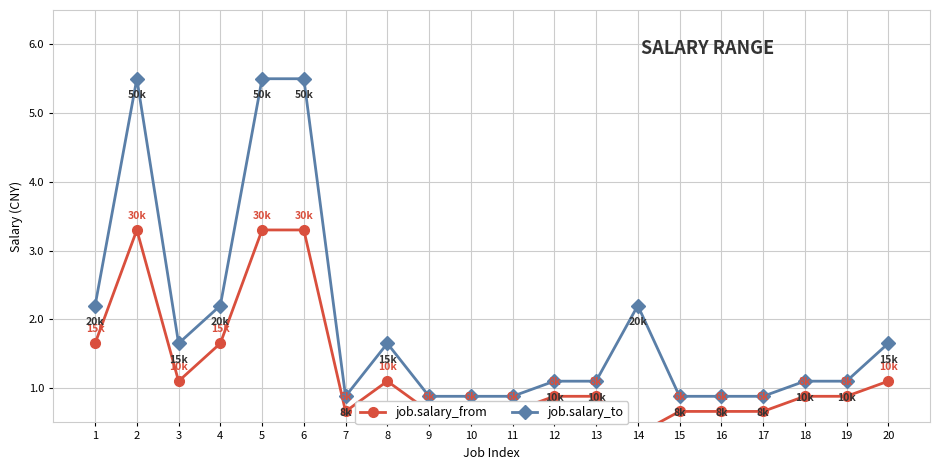

True or false: job.salary_to has a value of 7.4 at 5.

False